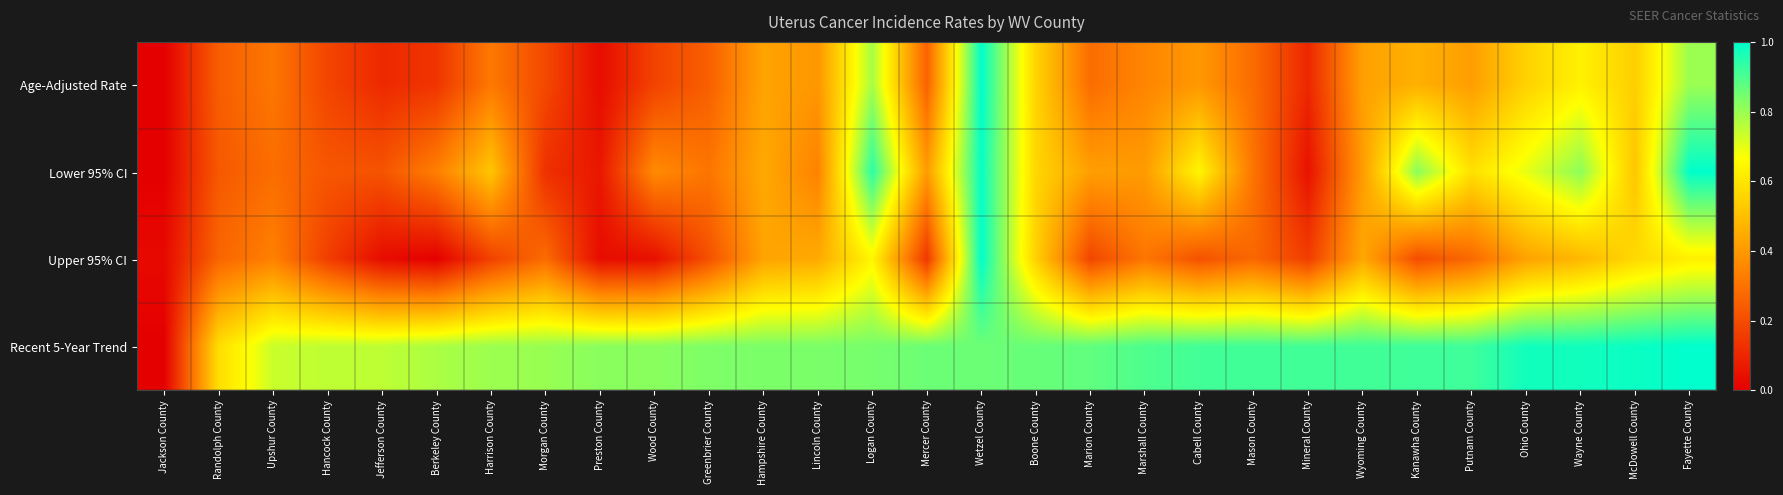

Count the number of data series in this chart.

4